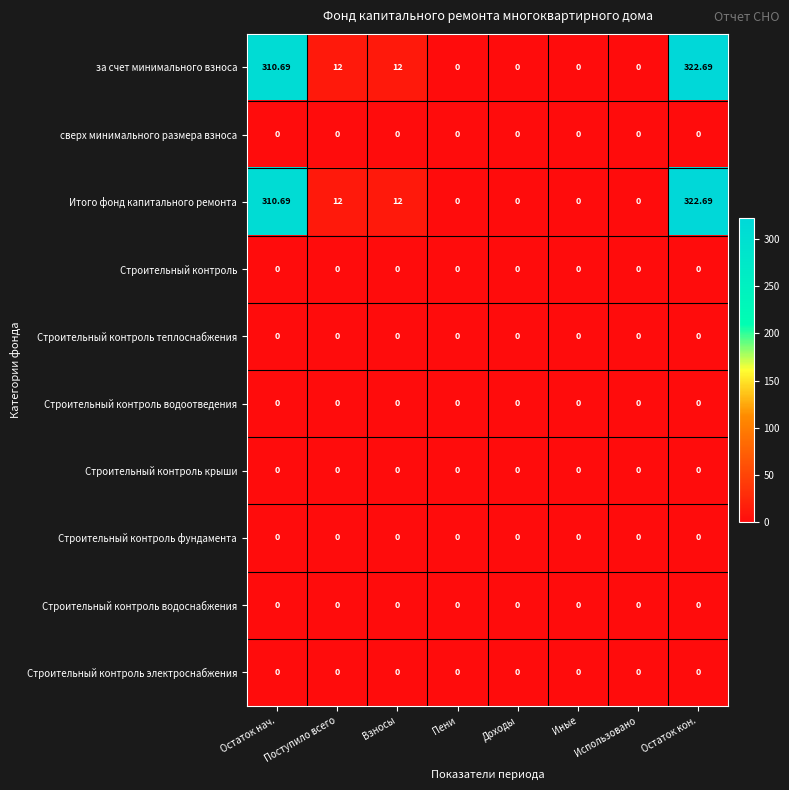

How many data points does each series have?

8